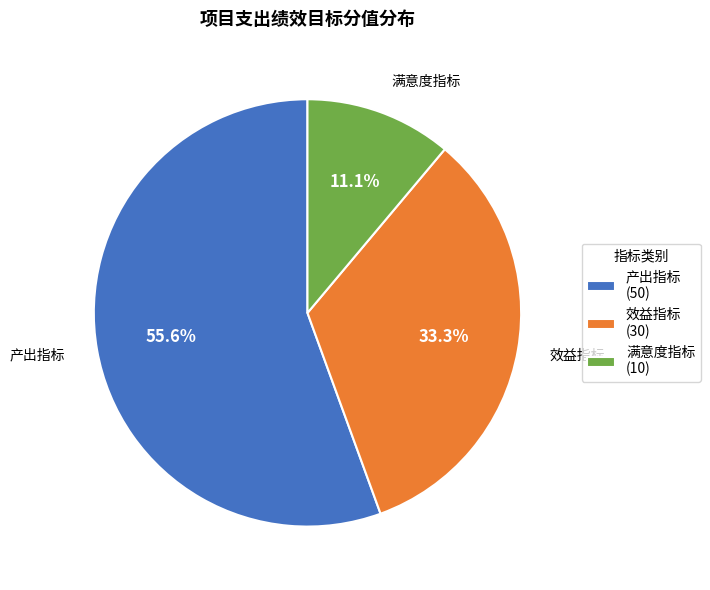

True or false: 产出指标 accounts for 56% of the total.

True